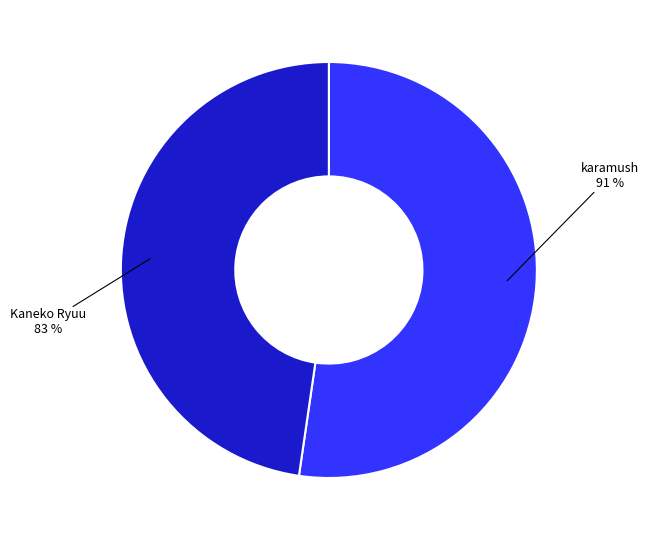

What percentage is the karamush slice, to the nearest percent?

52%